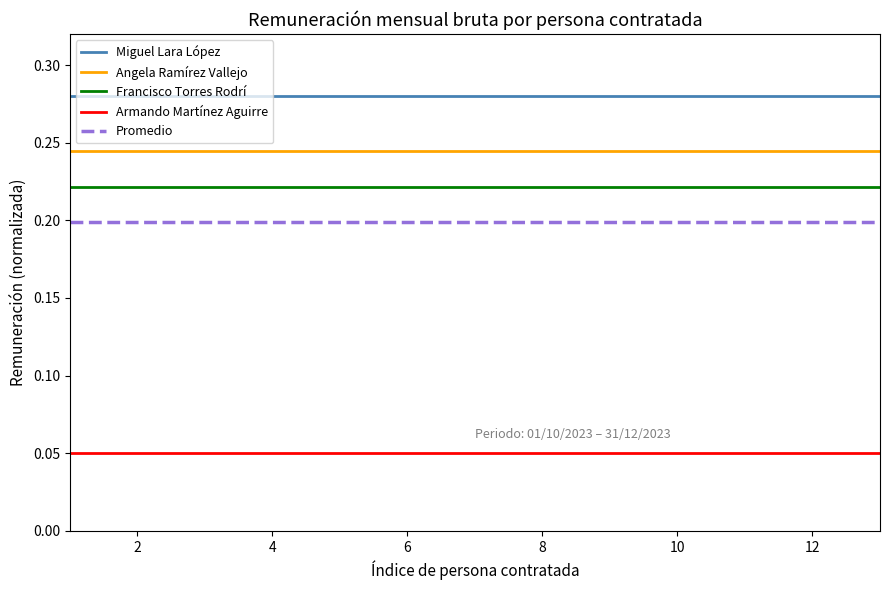

True or false: Francisco Torres Rodrí and Angela Ramírez Vallejo cross at least once.

False